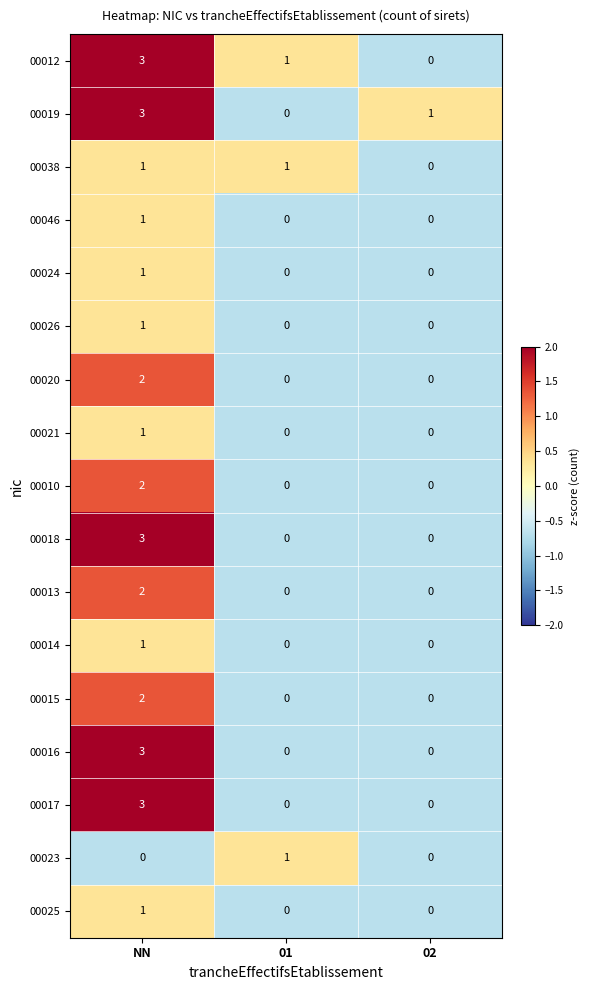

How many data points does each series have?

3